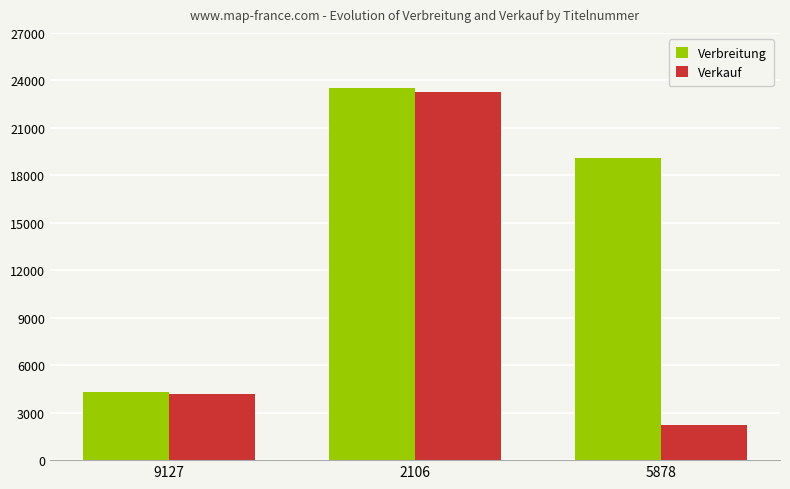

At how many categories does at least one series exceed 3610?

3